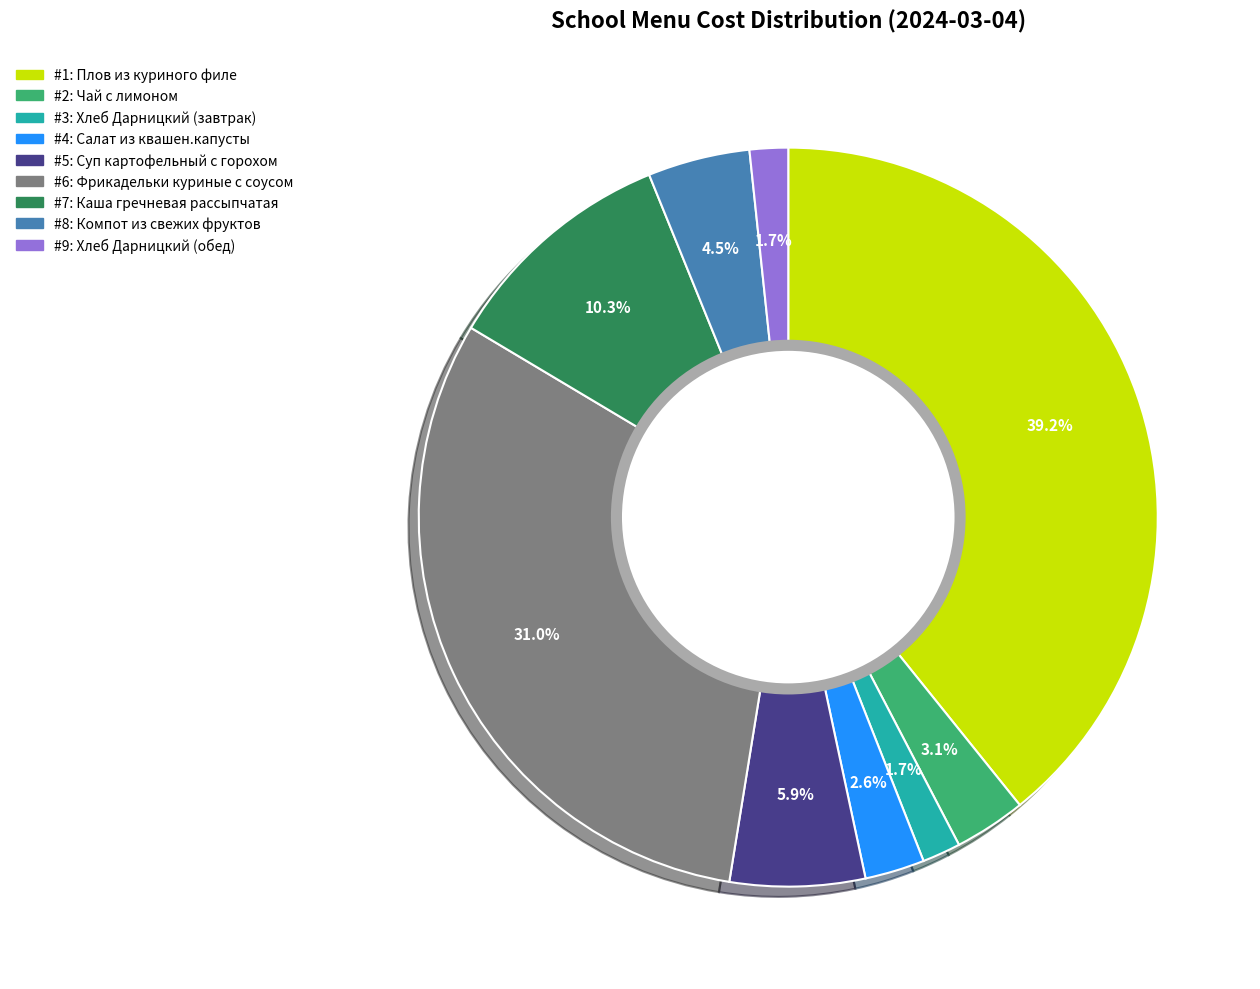

Is there any slice that represents more than half of the pie?

No